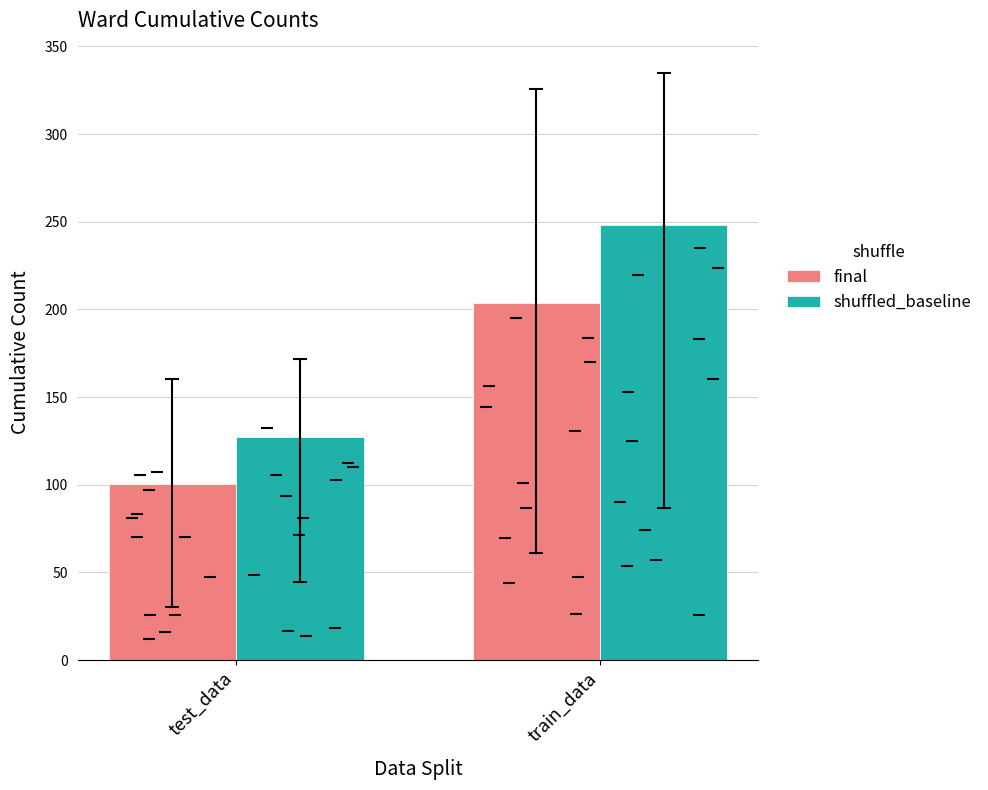

Between train_data and test_data, which is larger?

train_data